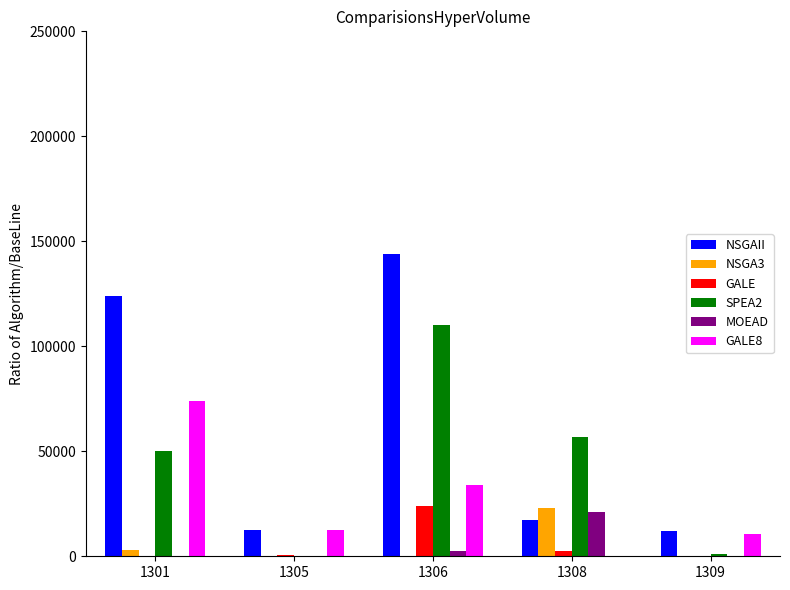

Does the chart contain any negative values?

Yes